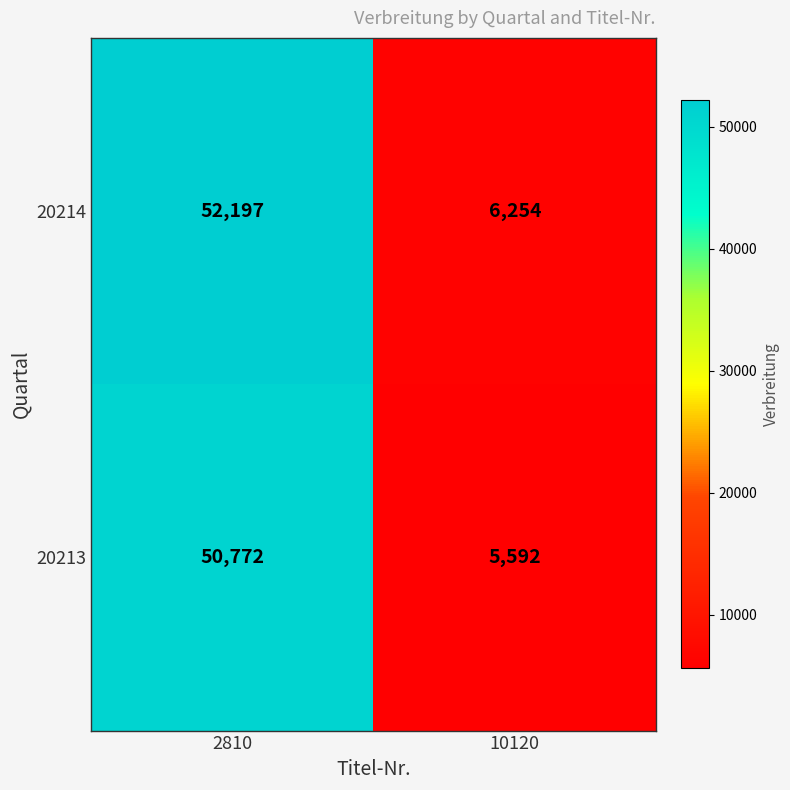

List the series in order of their overall mean, lowest first.

20213, 20214